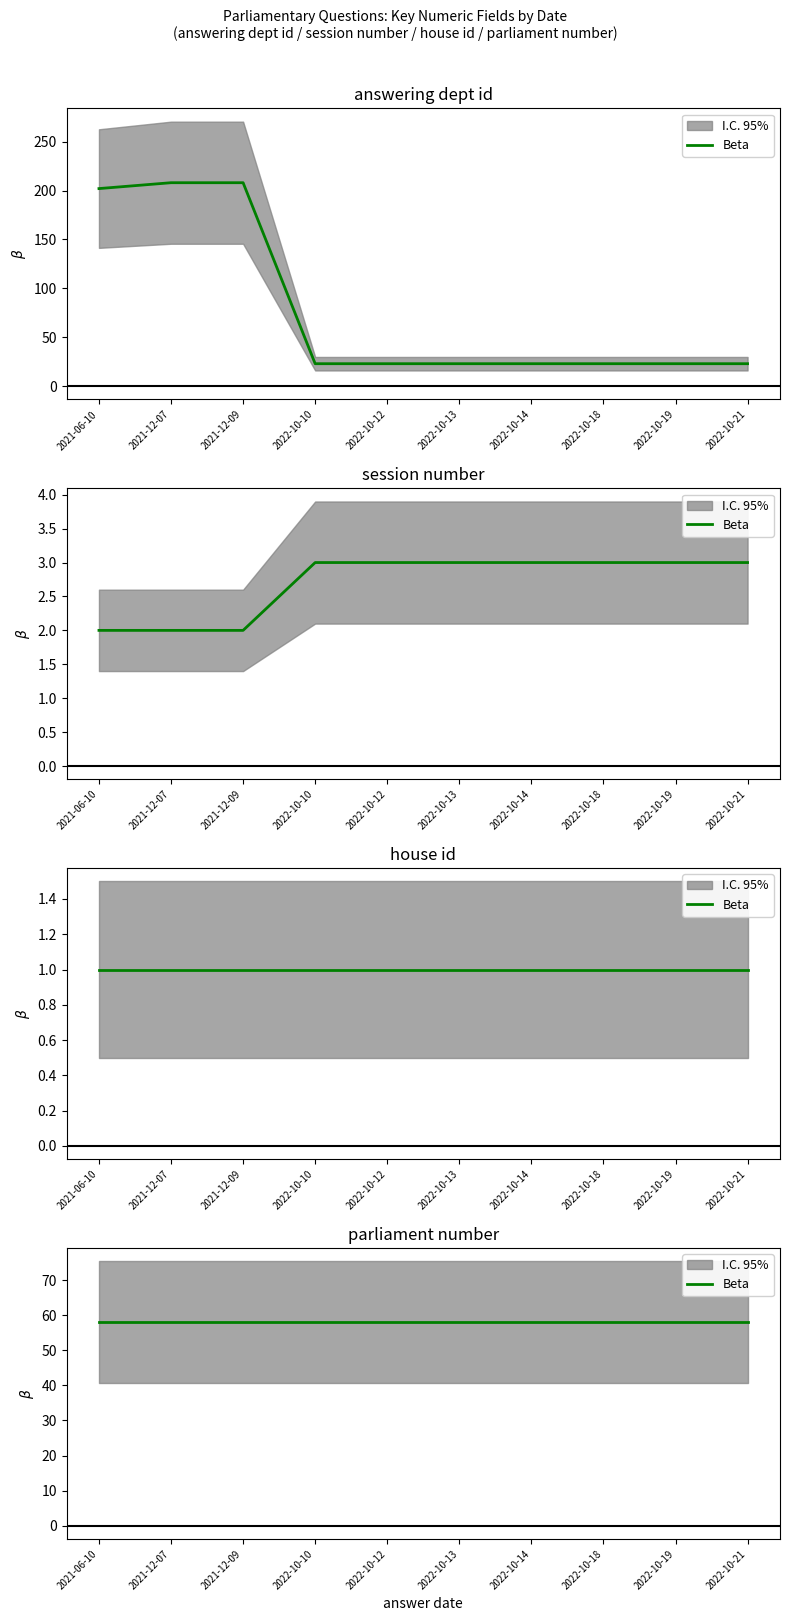

What is the maximum value for session number?

3